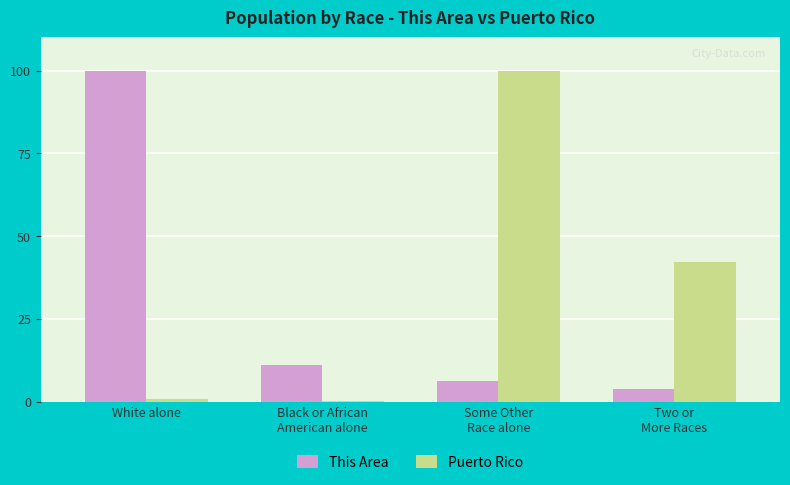

The This Area series shows 18.8 at Black or African
American alone. True or false?

False